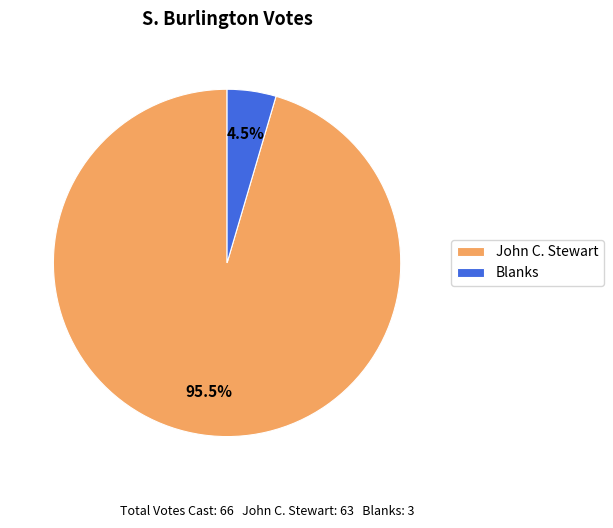

What percentage do Blanks and John C. Stewart together represent?

100.0%